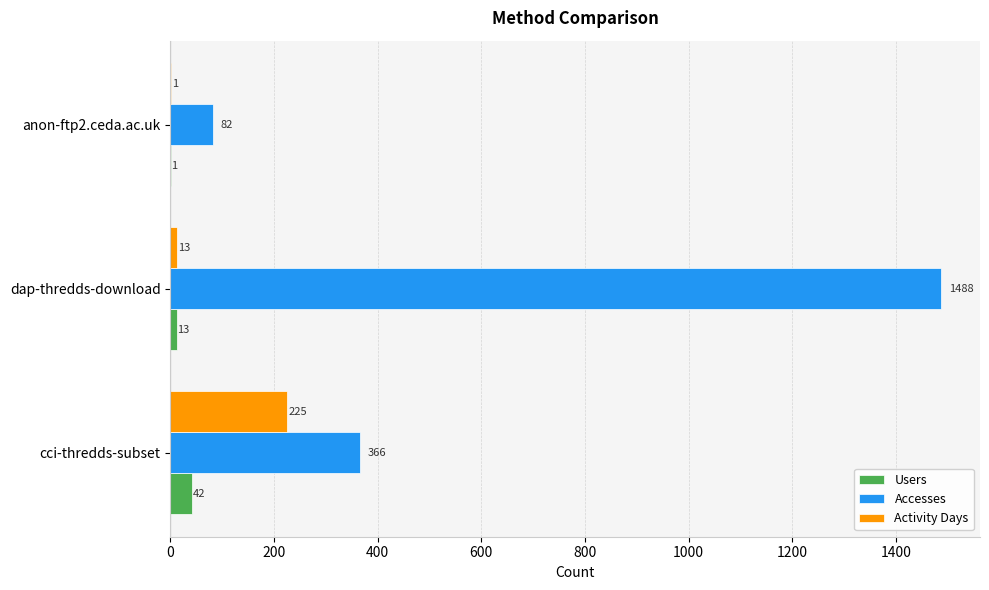

The Accesses series shows 1488 at dap-thredds-download. True or false?

True